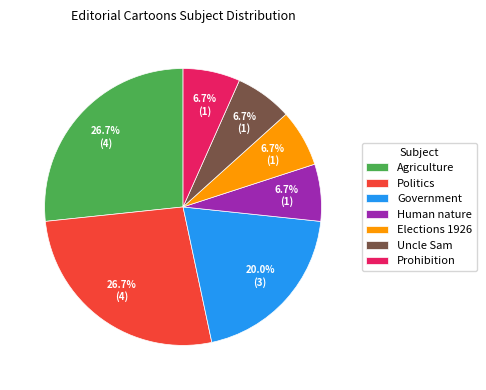

Do Agriculture and Uncle Sam together represent more than half of the pie?

No